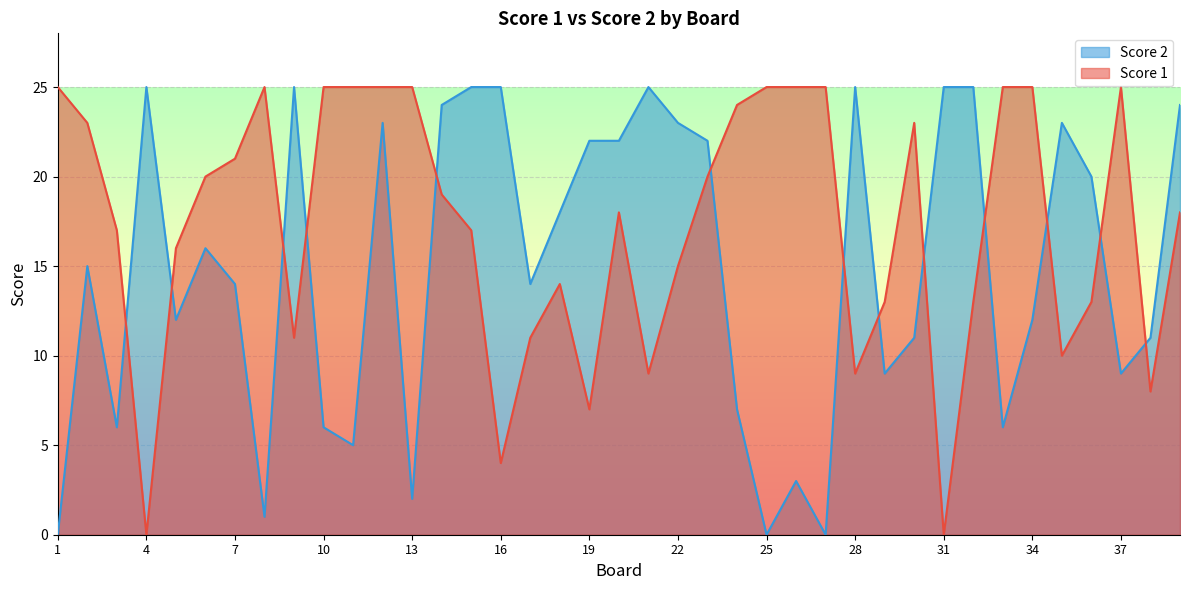

What is the maximum value for Score 2?

25